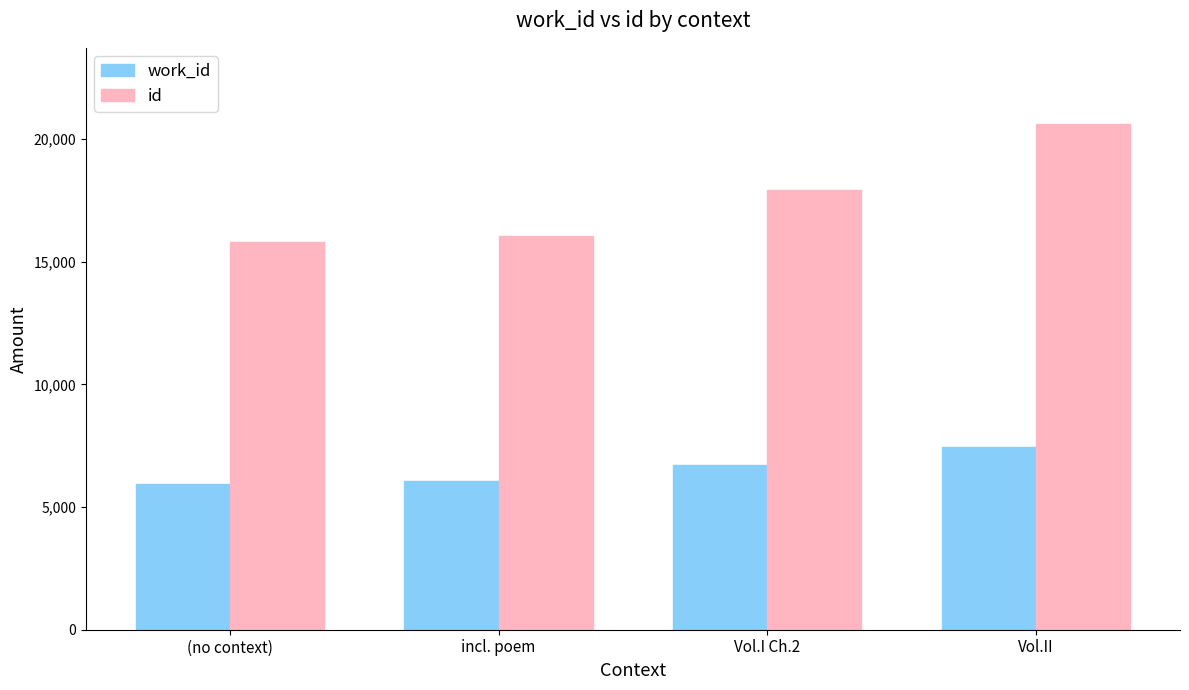

What is the label of the 2nd bar from the left?

incl. poem